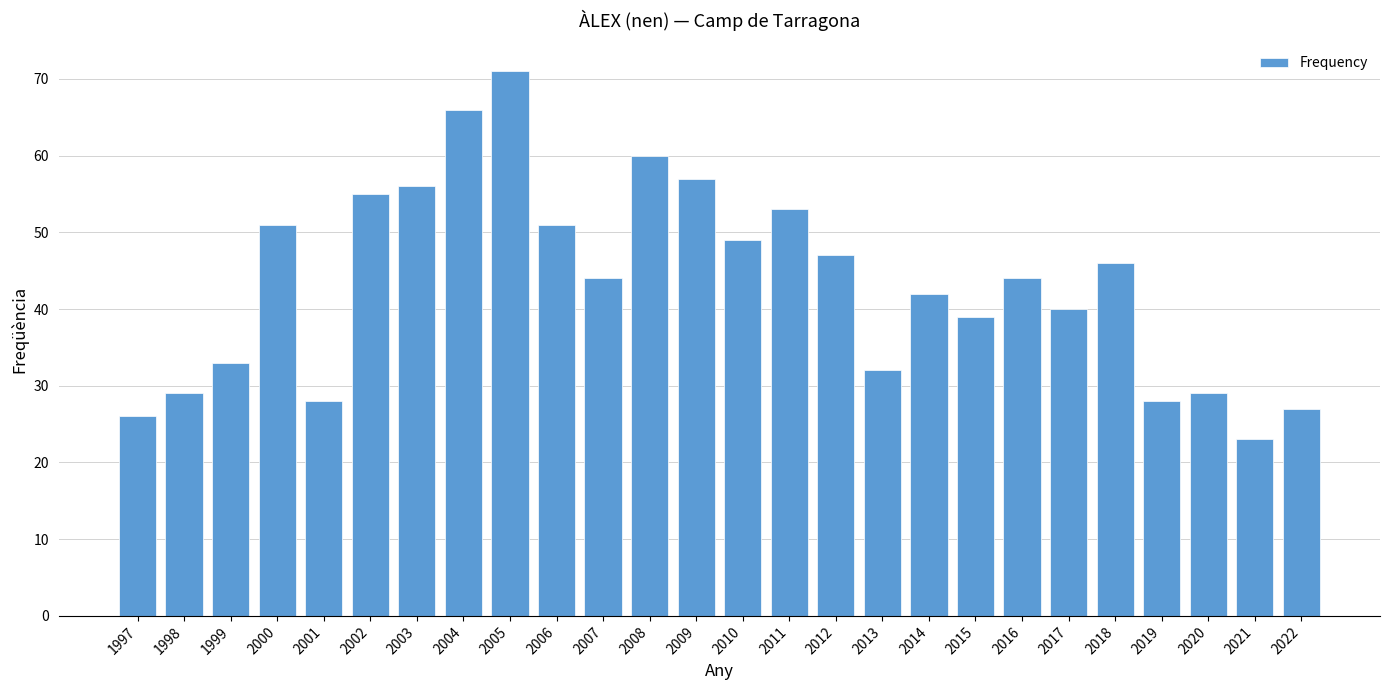

Is it true that the value at 2017 is 40?

True